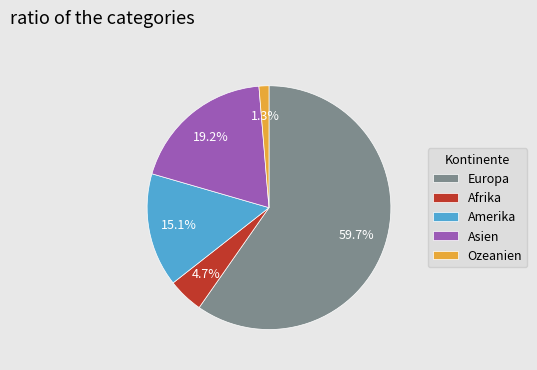

Does Europa account for over 50% of the chart?

Yes